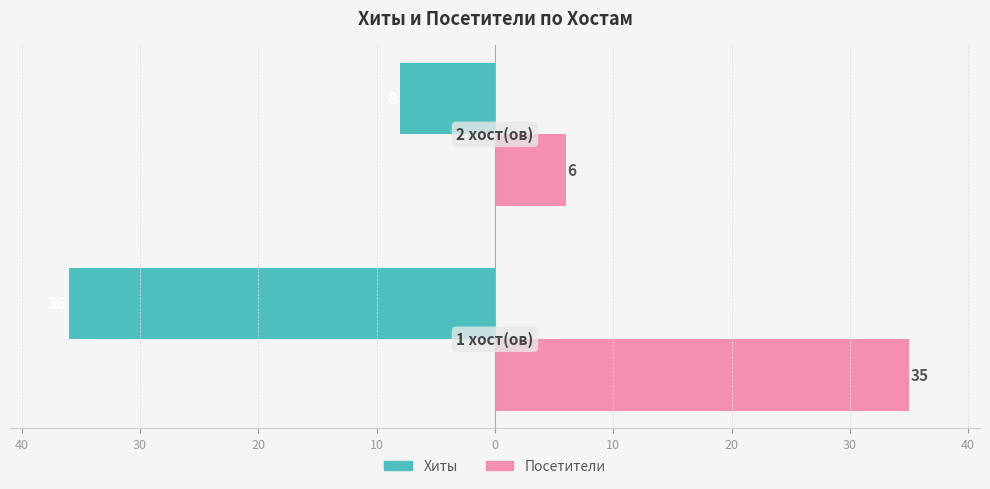

Reading left to right, what are all the values shown in this chart?

Хиты: 50=-36	40=-8
Посетители: 50=35	40=6